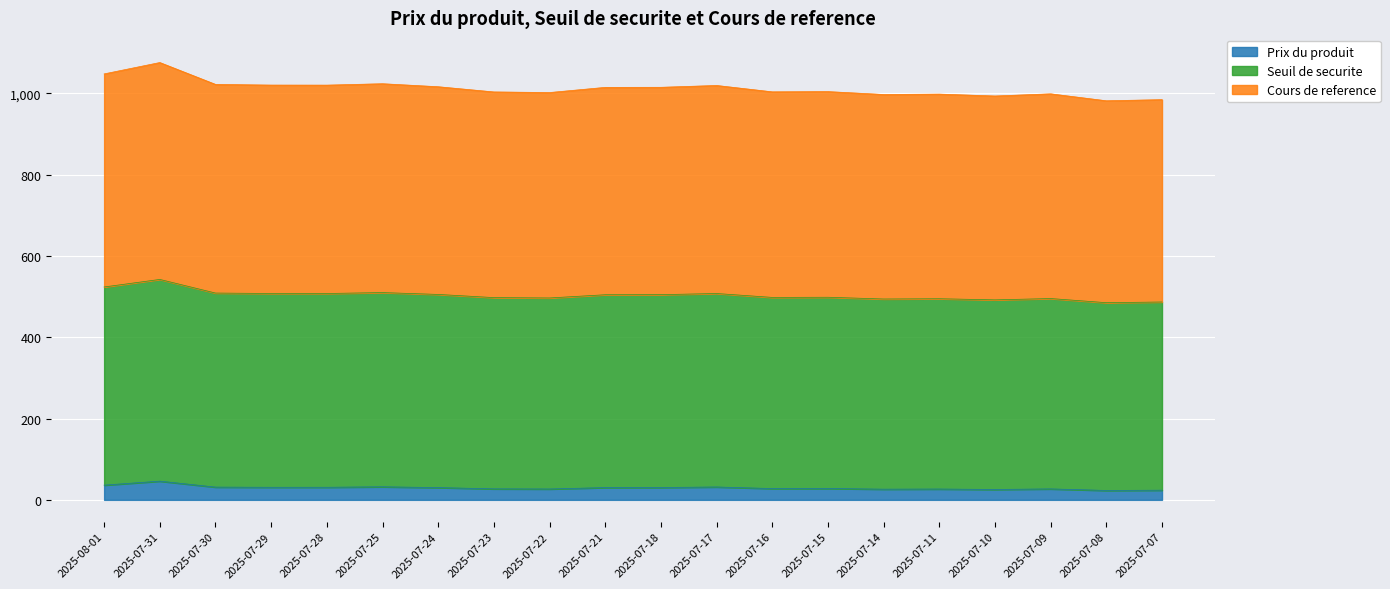

How many lines are shown in the chart?

3